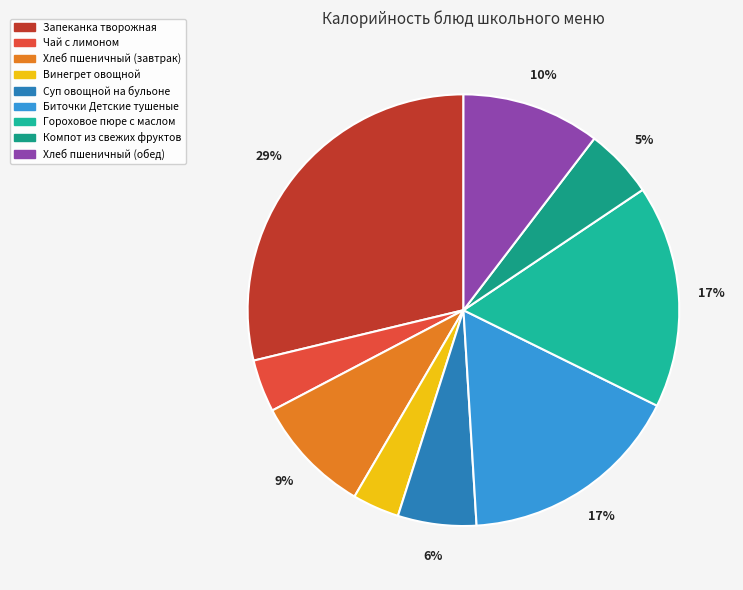

Which has a higher value, Биточки Детские тушеные or Компот из свежих фруктов?

Биточки Детские тушеные